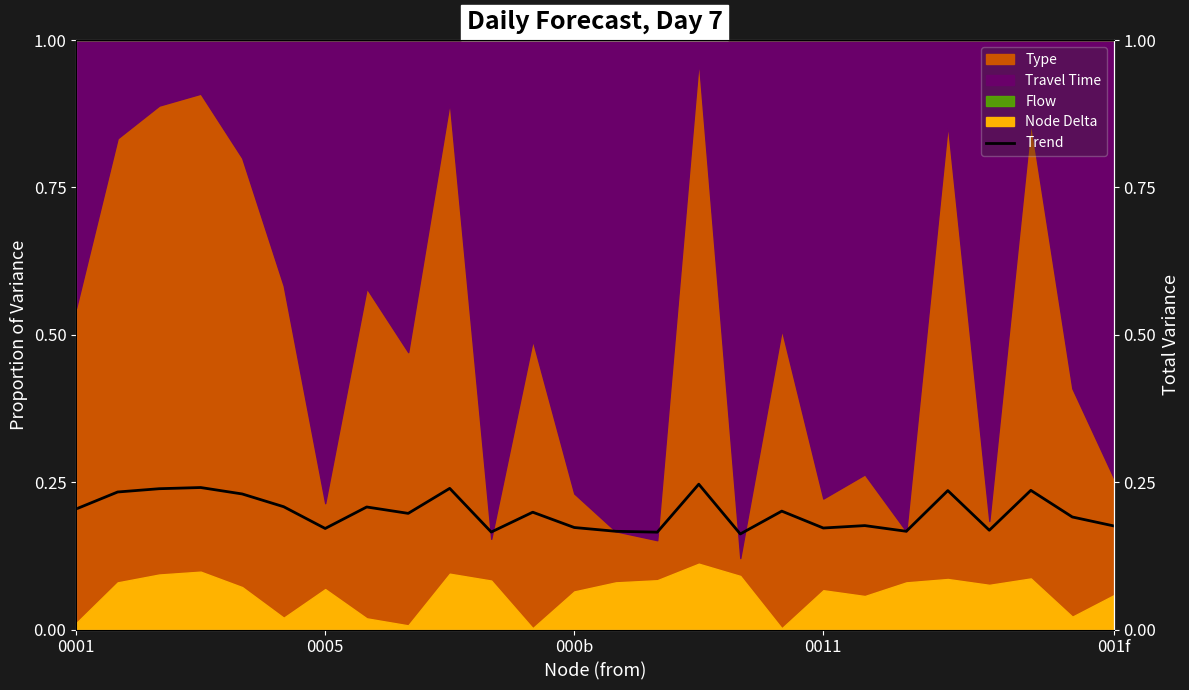

How many categories are shown in the chart?

26